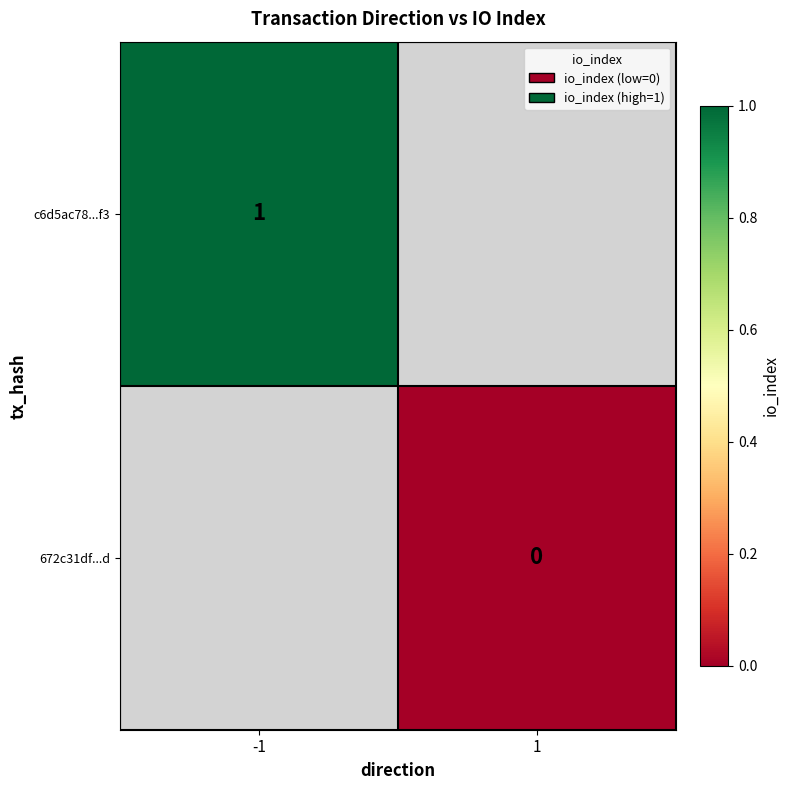

True or false: c6d5ac78...f3 has a value of 2 at -1.

False